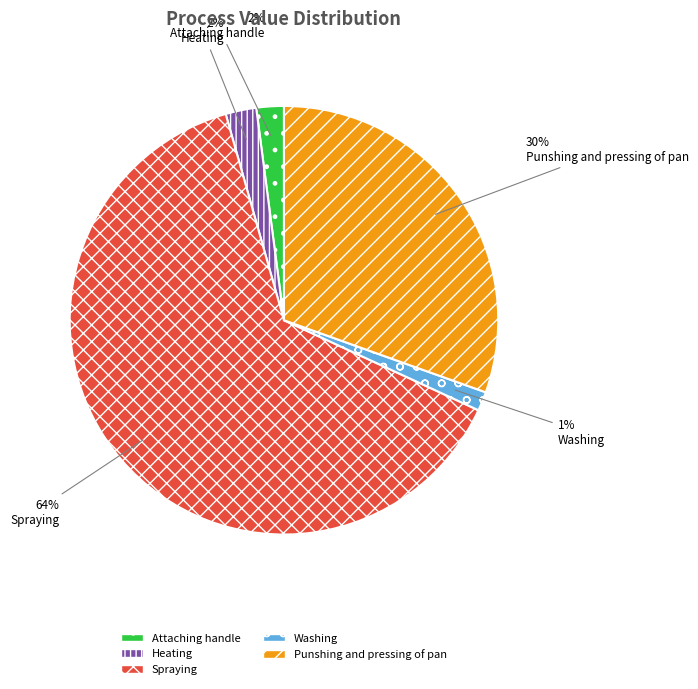

Combined, do Punshing and pressing of pan and Spraying account for over 50%?

Yes